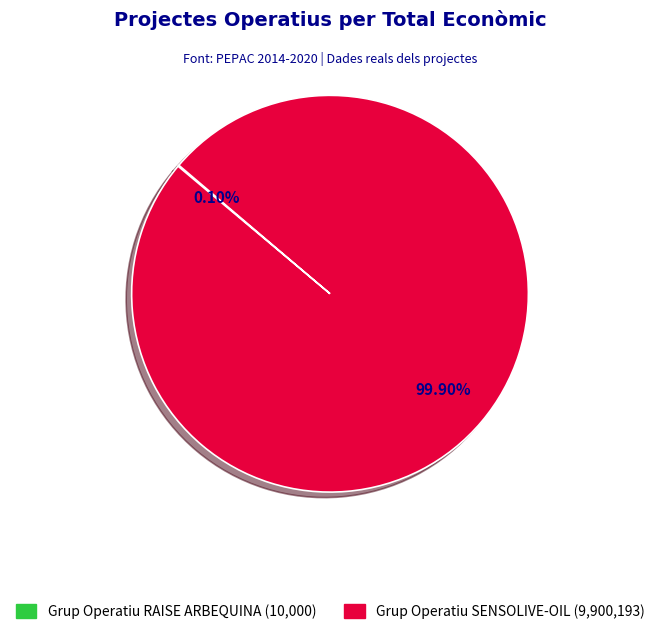

Does Grup Operatiu SENSOLIVE-OIL account for over 50% of the chart?

Yes